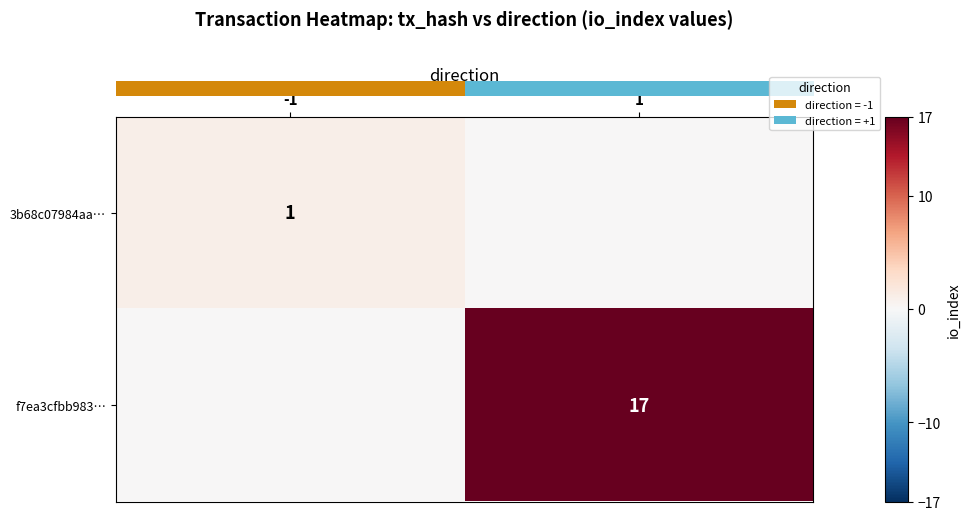

Which category has the highest value in the f7ea3cfbb983… series?

1